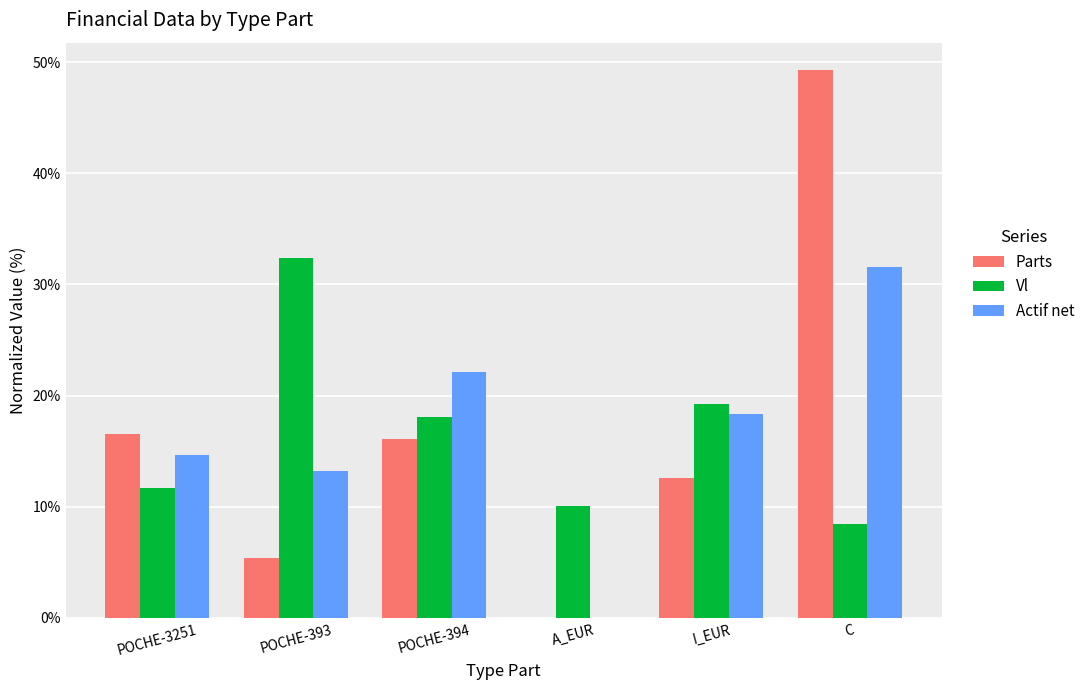

Is it true that Actif net equals 6.5 at POCHE-393?

False